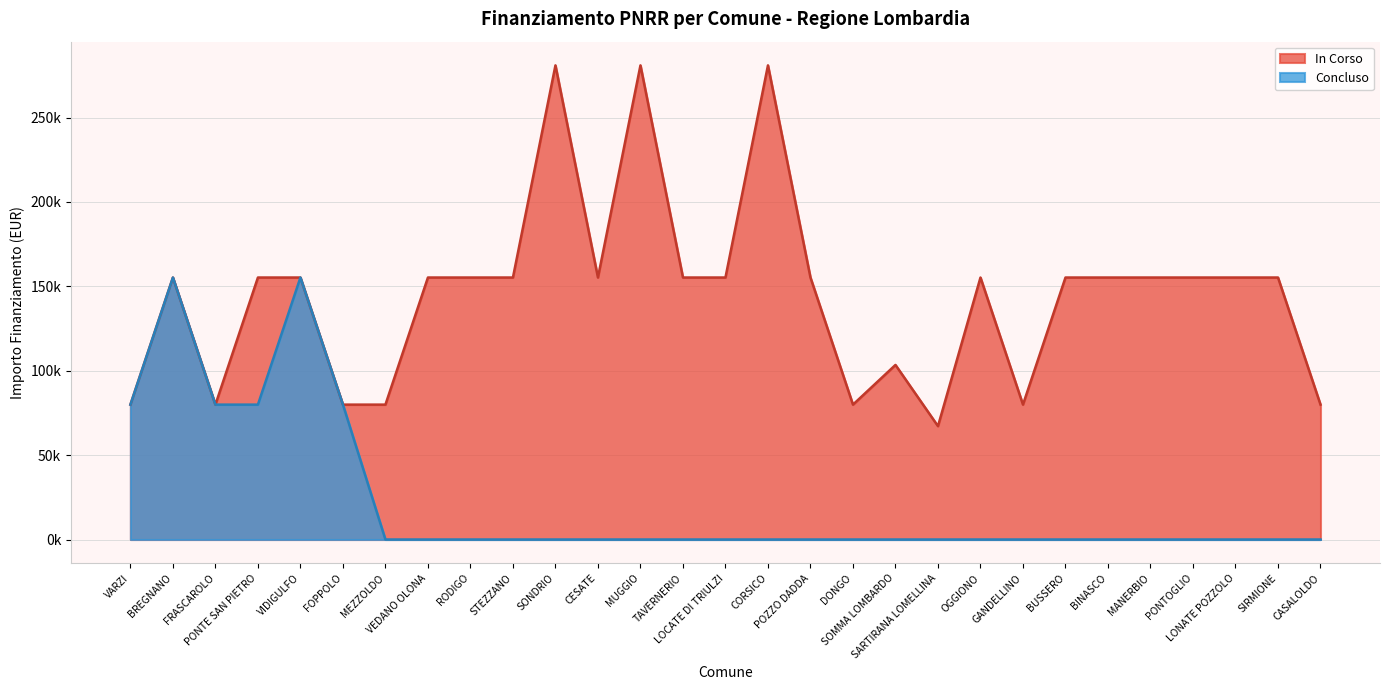

True or false: the data shows 260675 at OGGIONO.

False